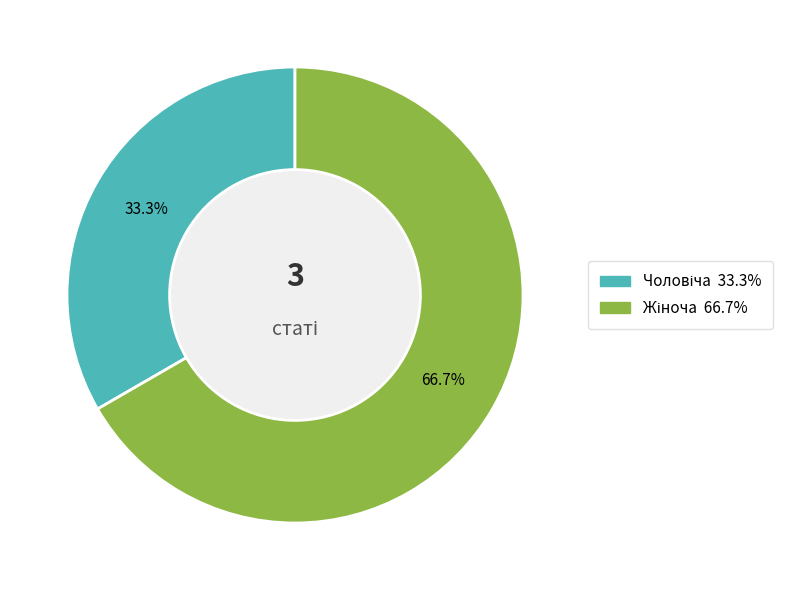

To the nearest percent, what is the difference between the largest and smallest slice percentages?

33%